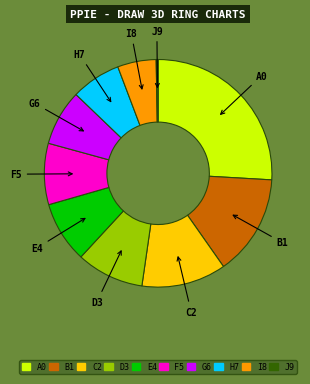

To the nearest percent, what percentage of the pie is pct15?

14%